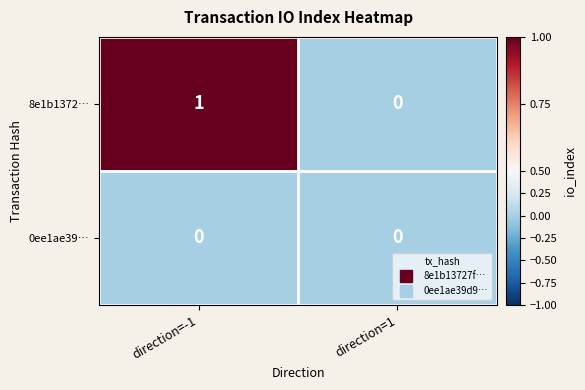

Reading left to right, transcribe all the data shown in this chart.

8e1b1372…: 1	0
0ee1ae39…: 0	0